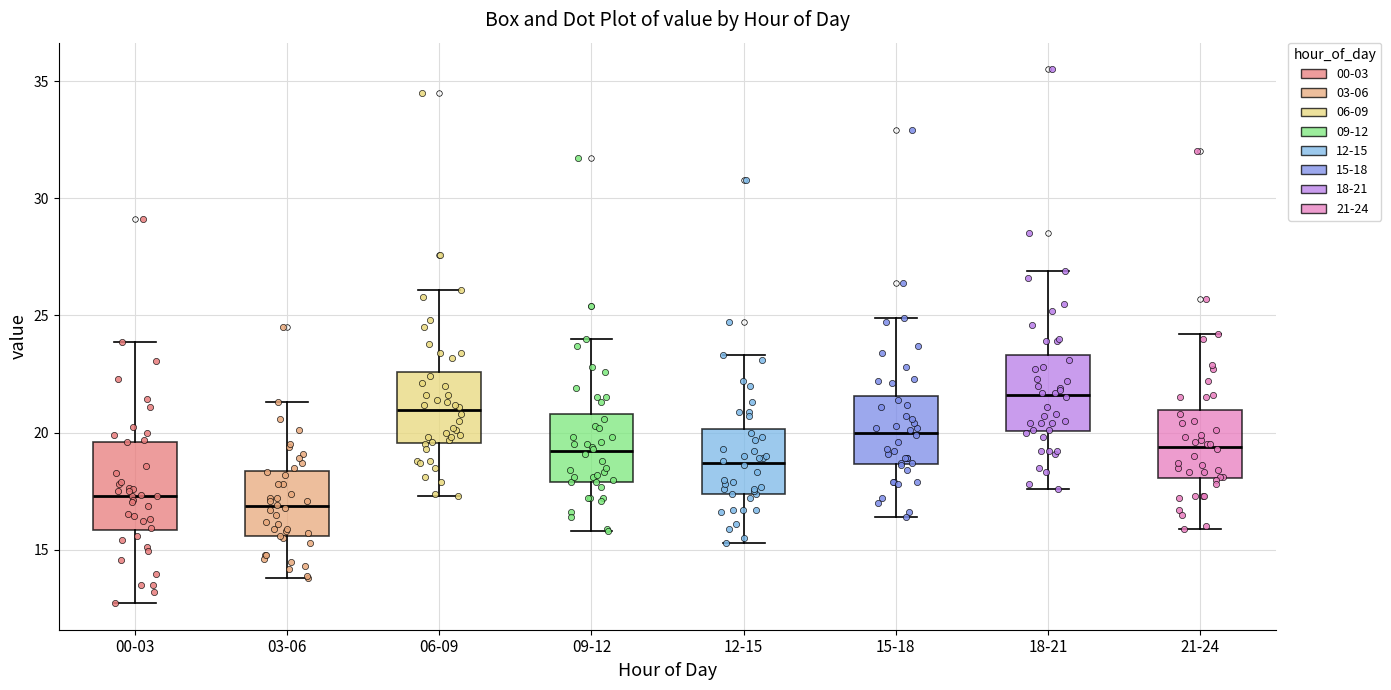

Reading left to right, transcribe this box plot: for each box, give where its median line is, the range the box spans, and where its two whiskers end, as read against the y-axis. The values are not printed on the chart, so give them approximately, as read against the axis.

00-03: median 17.5, box 16.0 to 19.5, whiskers 12.5 to 24.0
03-06: median 17.0, box 15.5 to 18.5, whiskers 14.0 to 21.5
06-09: median 21.0, box 19.5 to 22.5, whiskers 17.5 to 26.0
09-12: median 19.0, box 18.0 to 21.0, whiskers 16.0 to 24.0
12-15: median 18.5, box 17.5 to 20.0, whiskers 15.5 to 23.5
15-18: median 20.0, box 18.5 to 21.5, whiskers 16.5 to 25.0
18-21: median 21.5, box 20.0 to 23.5, whiskers 17.5 to 27.0
21-24: median 19.5, box 18.0 to 21.0, whiskers 16.0 to 24.0